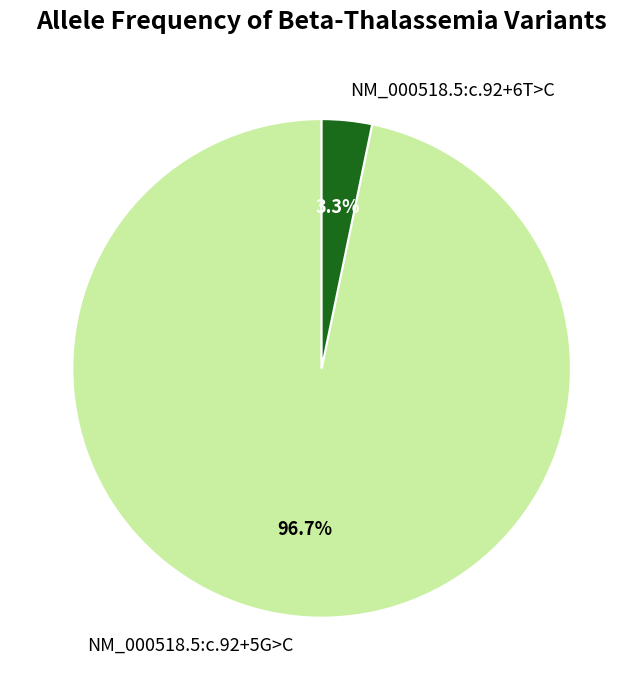

How many slices are in this pie chart?

2